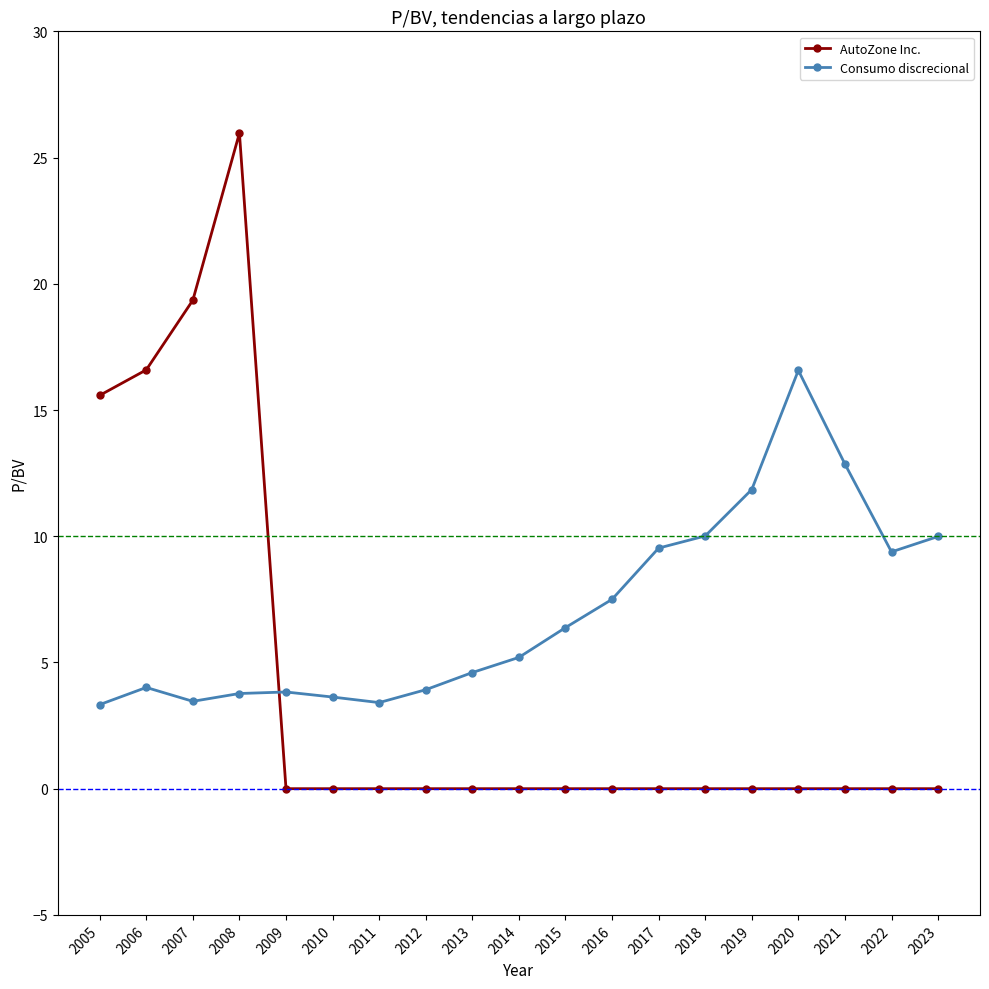

Is the value of AutoZone Inc. at 2016 greater than the value of Consumo discrecional at 2019?

No